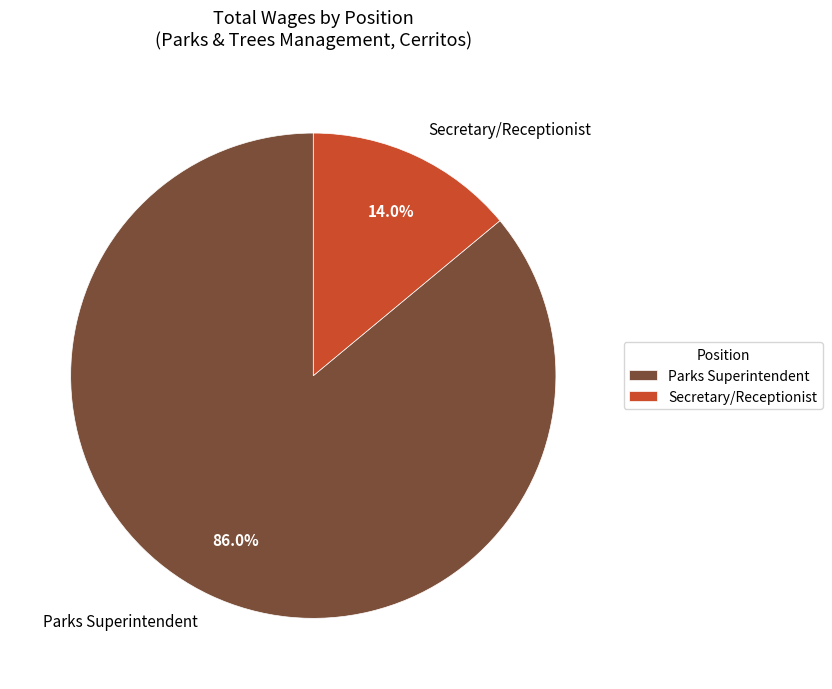

Is Secretary/Receptionist the majority of the pie?

No